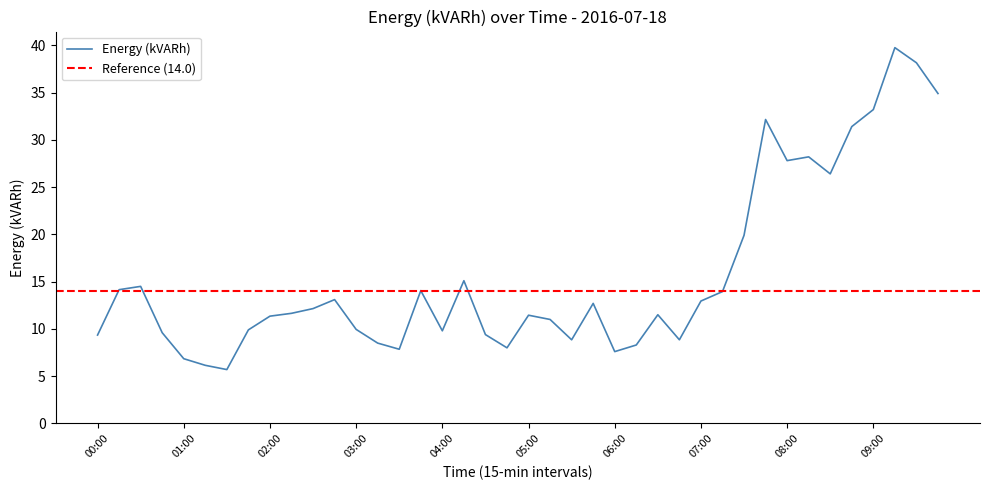

What is the difference between the second highest and minimum values?

32.4